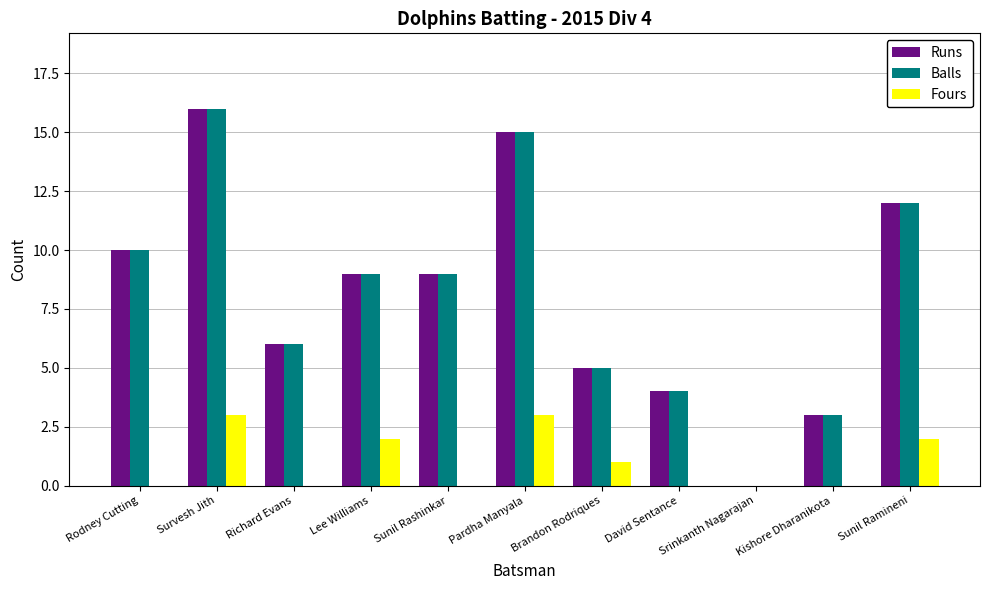

What is the spread (max minus min) of values at Brandon Rodriques?

4